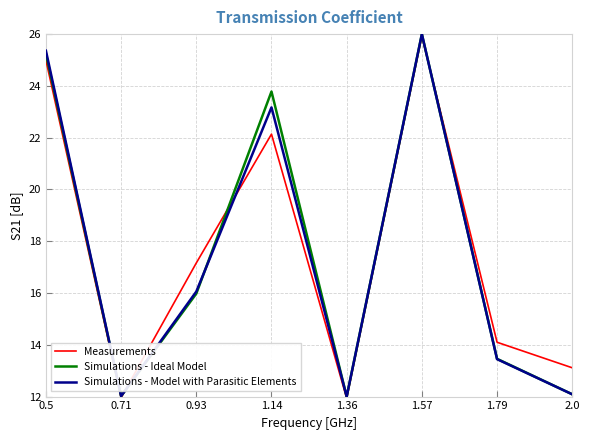

True or false: Simulations - Ideal Model has more than 1 interior local peaks.

True